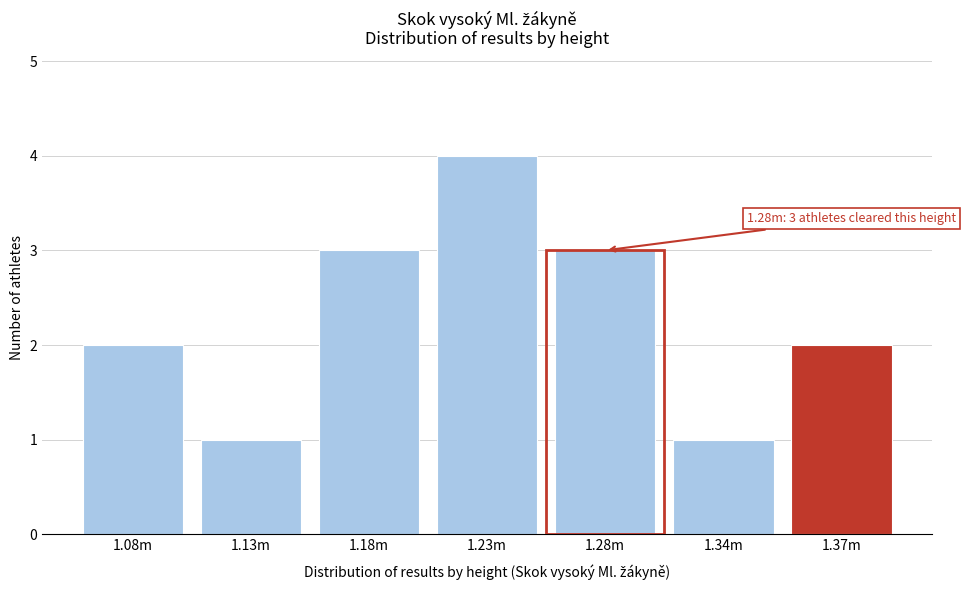

Reading left to right, transcribe all the data shown in this chart.

2	1	3	4	3	1	2